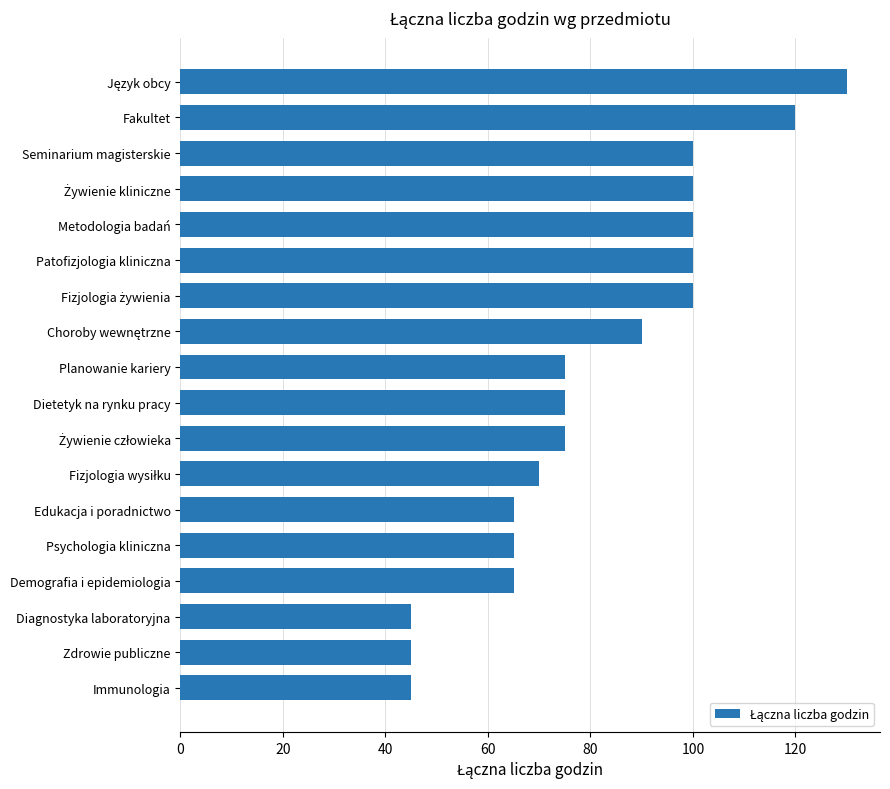

The value at Patofizjologia kliniczna is 165. True or false?

False